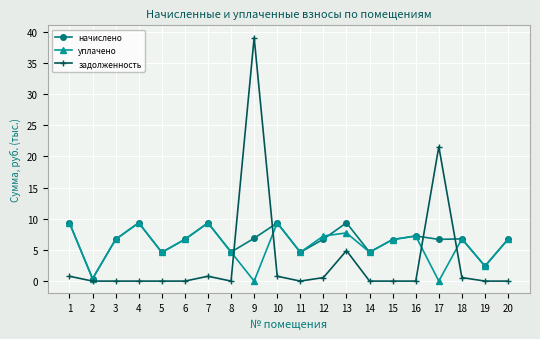

Between 4 and 12, which series saw the biggest shift?

начислено